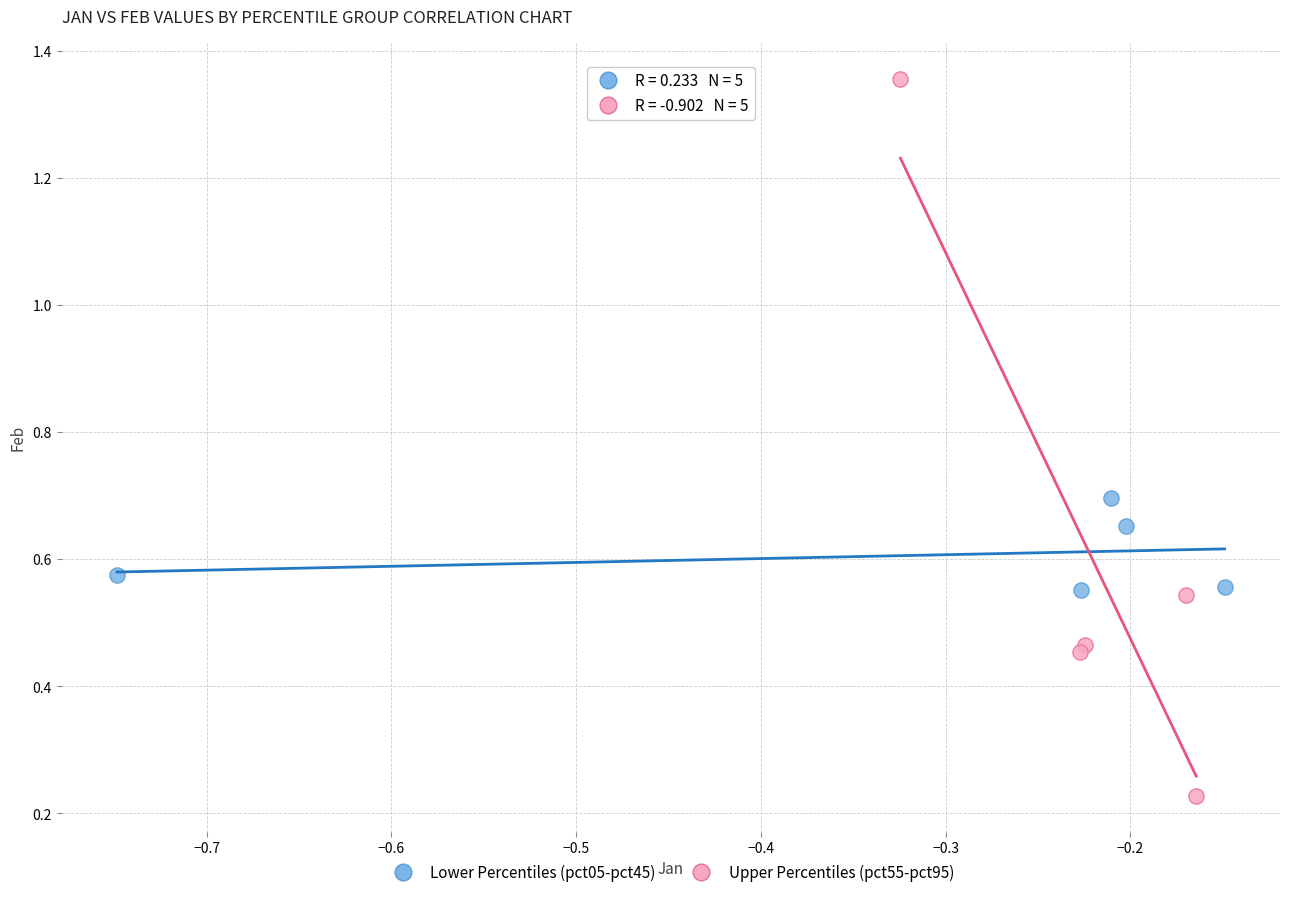

What are all the series names shown in the legend?

Lower Percentiles (pct05-pct45), Upper Percentiles (pct55-pct95)